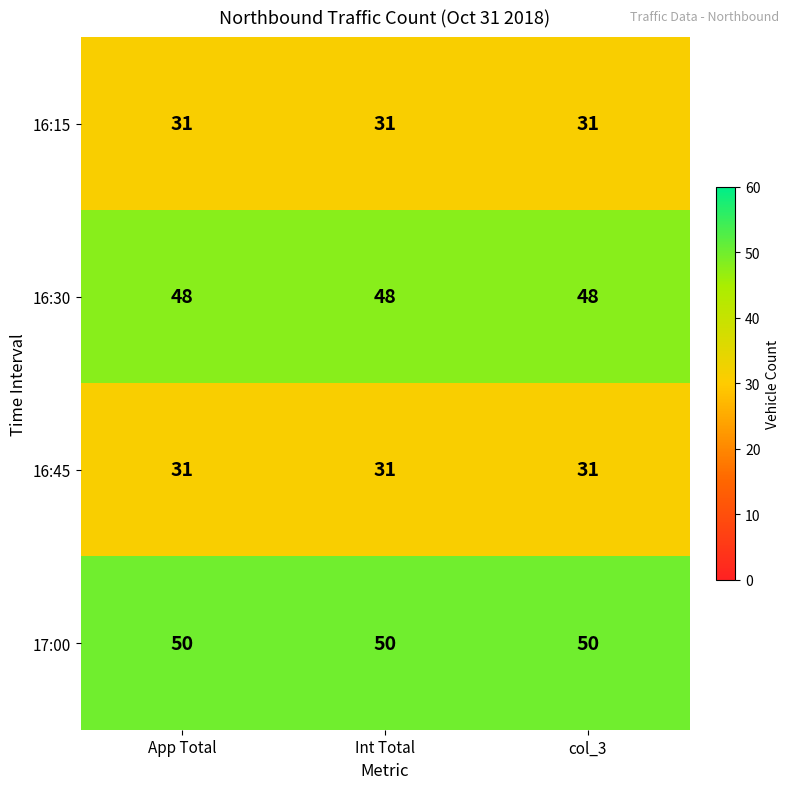

What is the spread (max minus min) of values at Int Total?

19